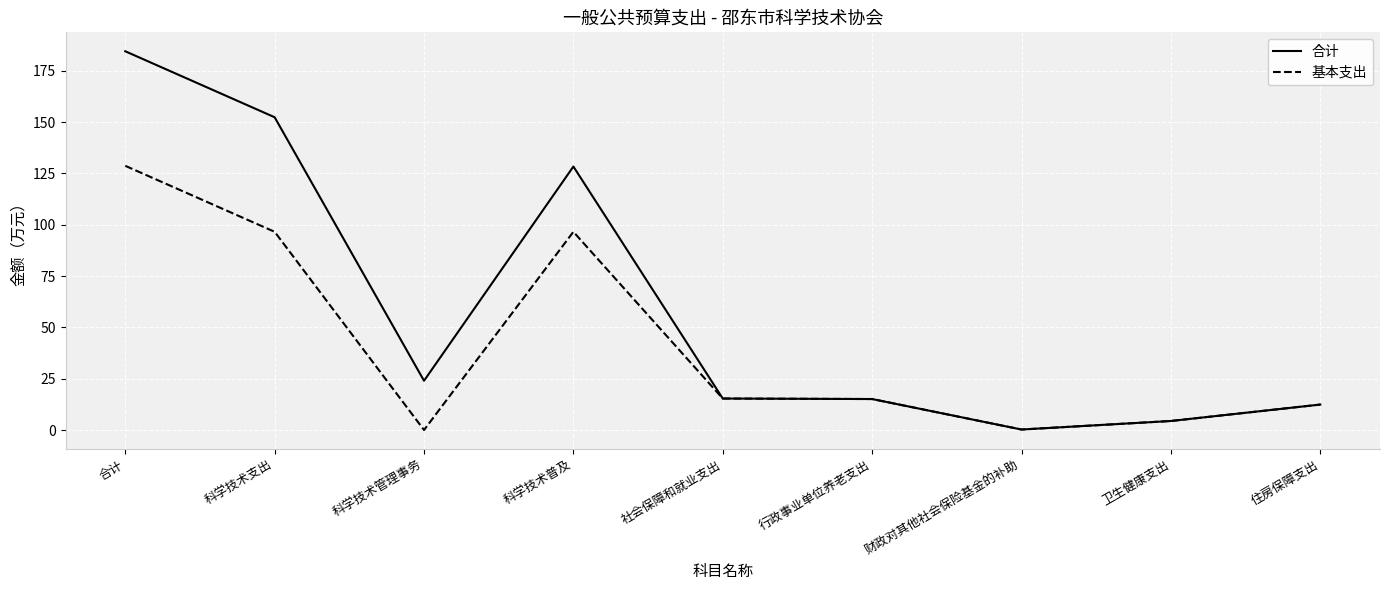

What is the approximate value of 基本支出 at 卫生健康支出?

4.4